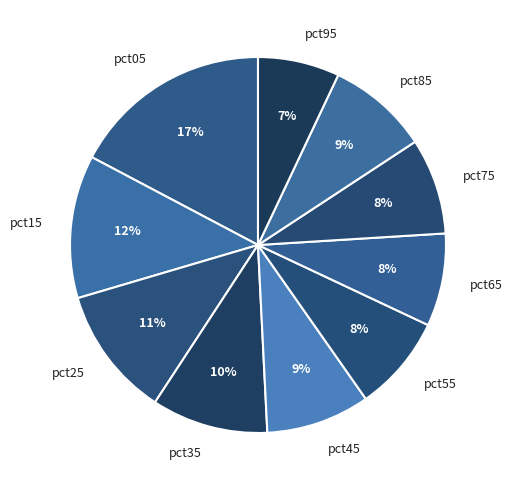

True or false: pct45 accounts for 9% of the total.

True